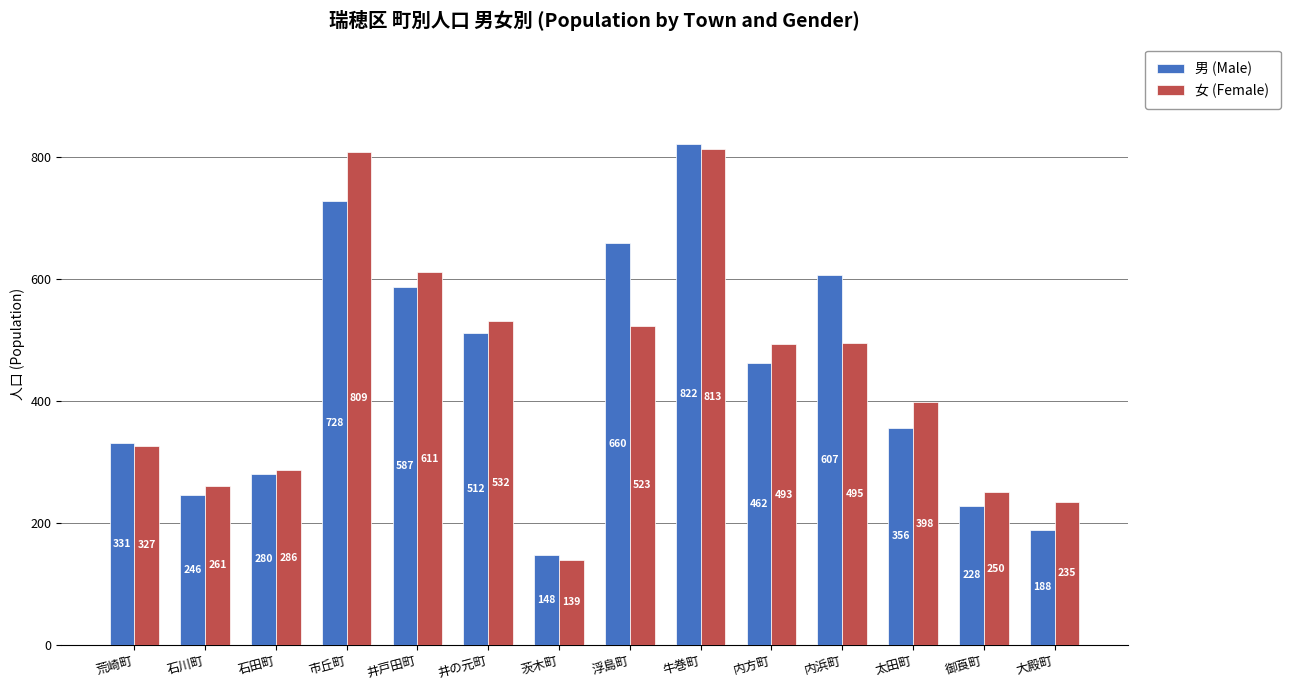

What are all the series names shown in the legend?

男 (Male), 女 (Female)